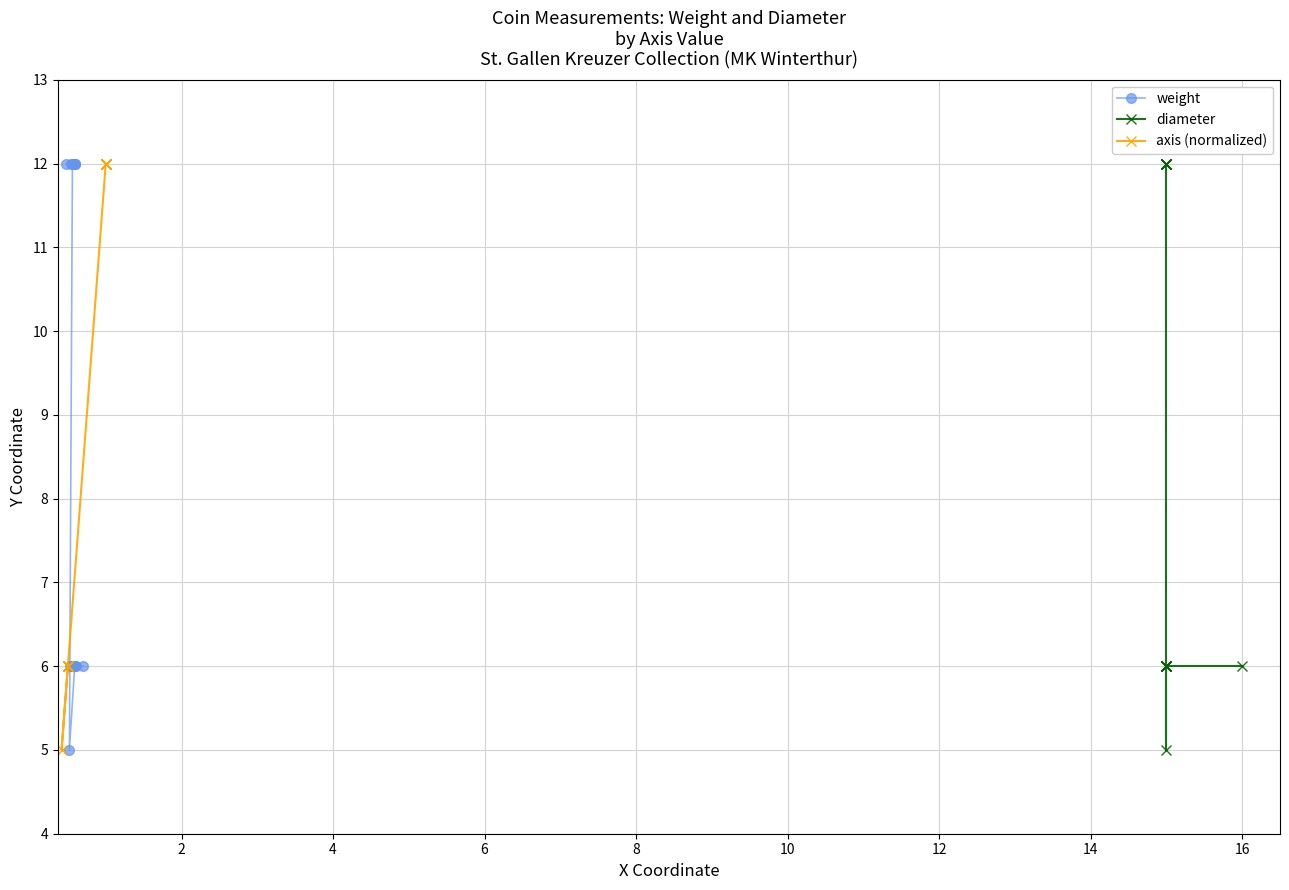

Is the value of axis (normalized) at 13 greater than the value of weight at 12?

Yes